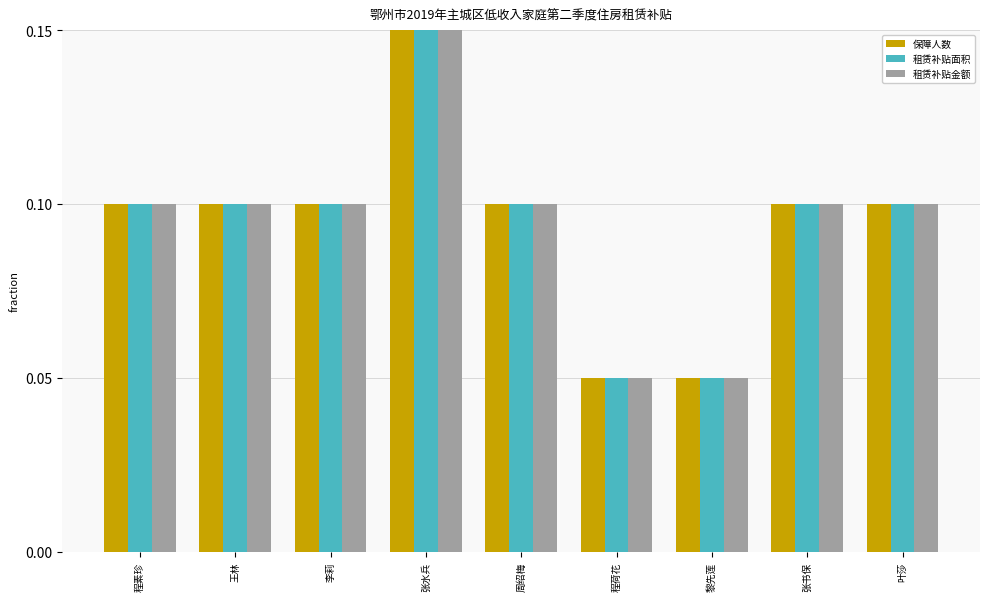

How many 保障人数 values are between 0 and 1?

9